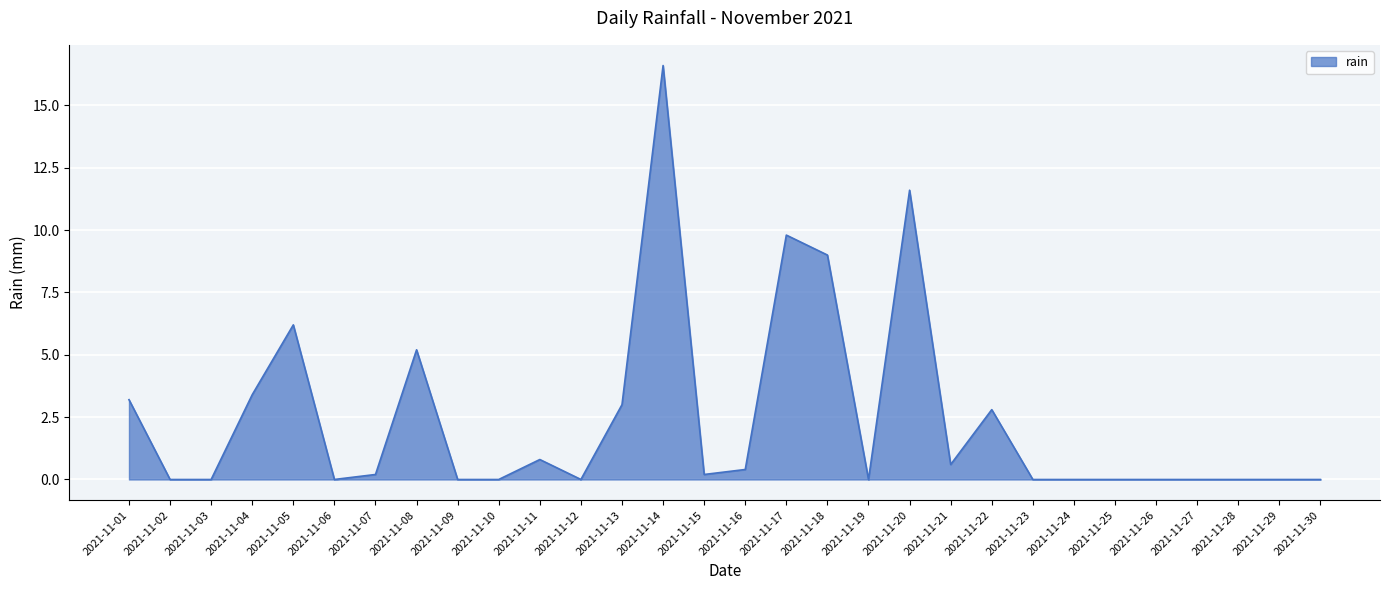

Reading right to left, list all the values displayed in this chart.

0.0	0.0	0.0	0.0	0.0	0.0	0.0	0.0	2.8	0.6	11.6	0.0	9.0	9.8	0.4	0.2	16.6	3.0	0.0	0.8	0.0	0.0	5.2	0.2	0.0	6.2	3.4	0.0	0.0	3.2